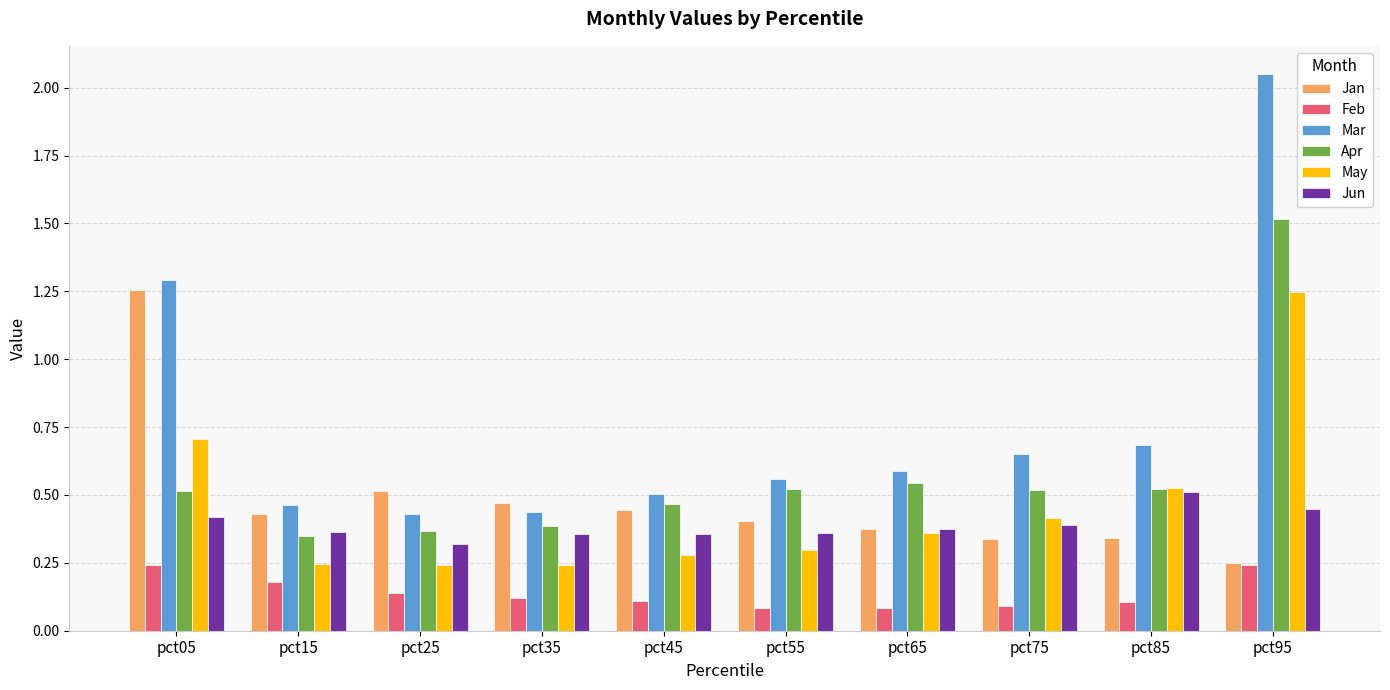

Count the number of data series in this chart.

6